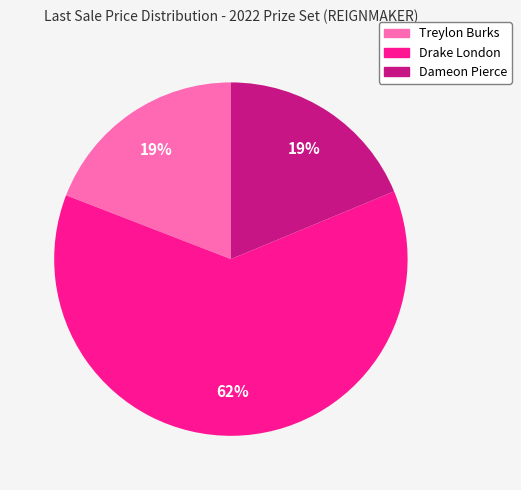

Is it true that Dameon Pierce is 19% of the pie?

True